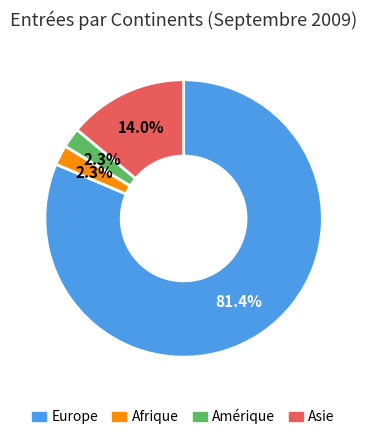

Does any single category account for the majority?

Yes